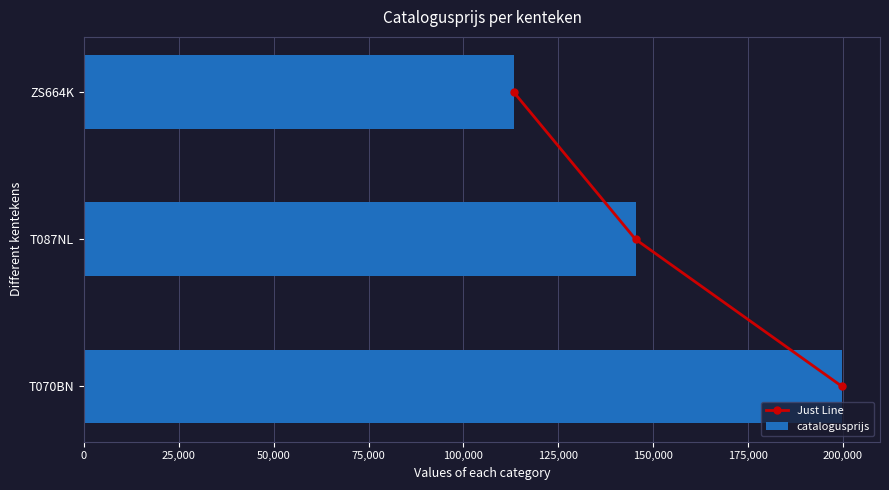

What is the lowest value of the catalogusprijs series?

113255